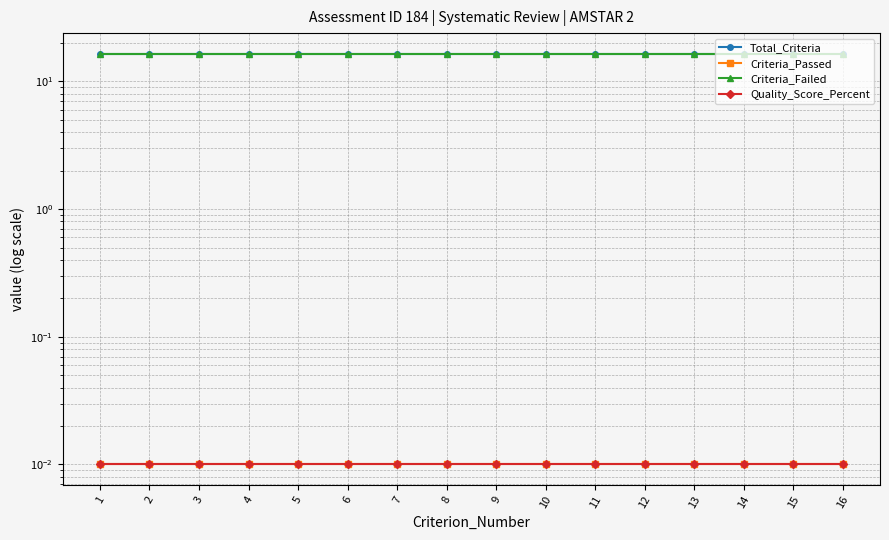

List the labels in order of Total_Criteria value, smallest first.

1, 2, 3, 4, 5, 6, 7, 8, 9, 10, 11, 12, 13, 14, 15, 16